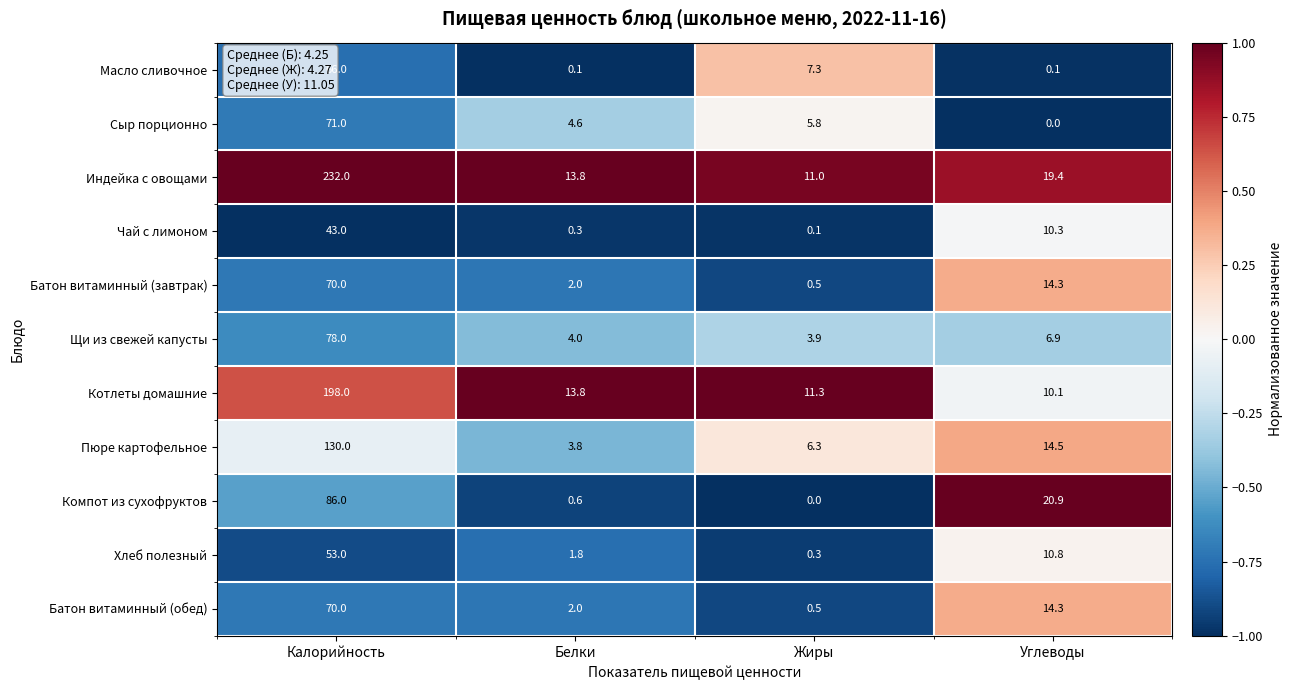

Is it true that Компот из сухофруктов equals 86.0 at Калорийность?

True